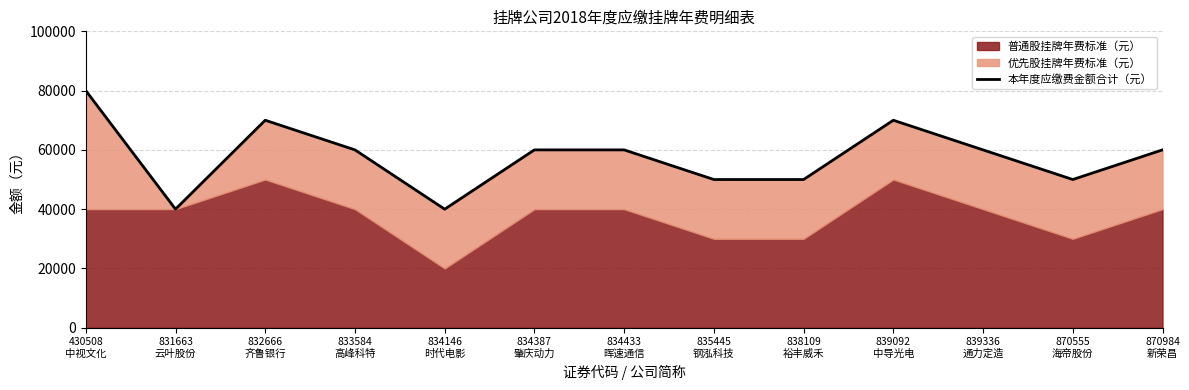

What is the label of the 11th point from the left?

839336
通力定造